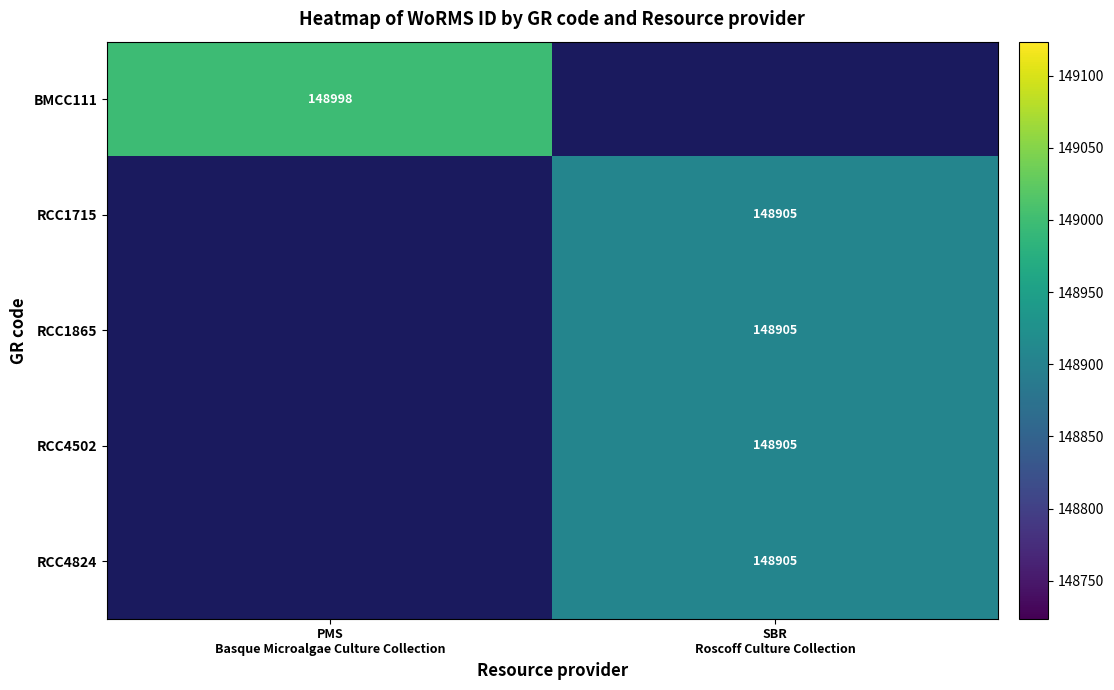

At which label is BMCC111 closest to 148998?

PMS Basque Microalgae Culture Collection